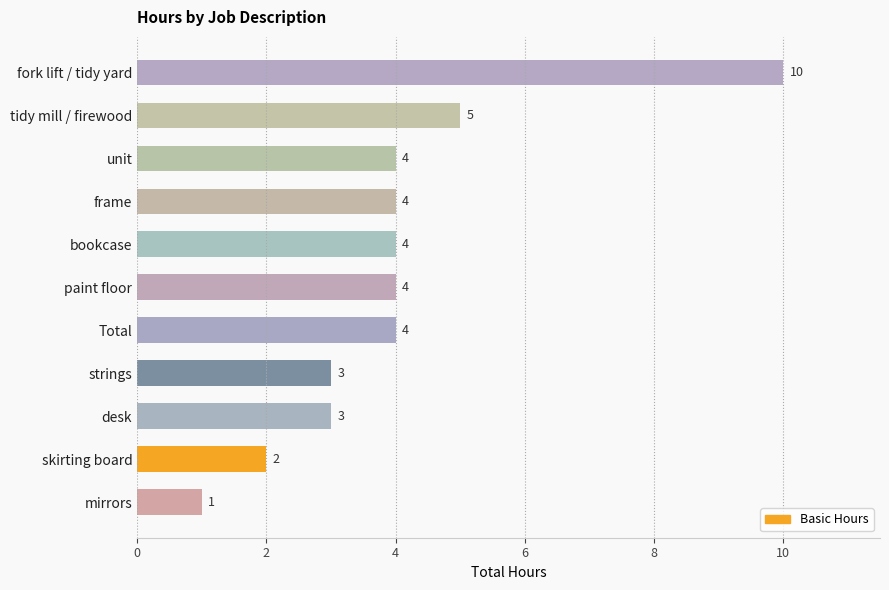

What is the value of the 7th bar from the top?

4